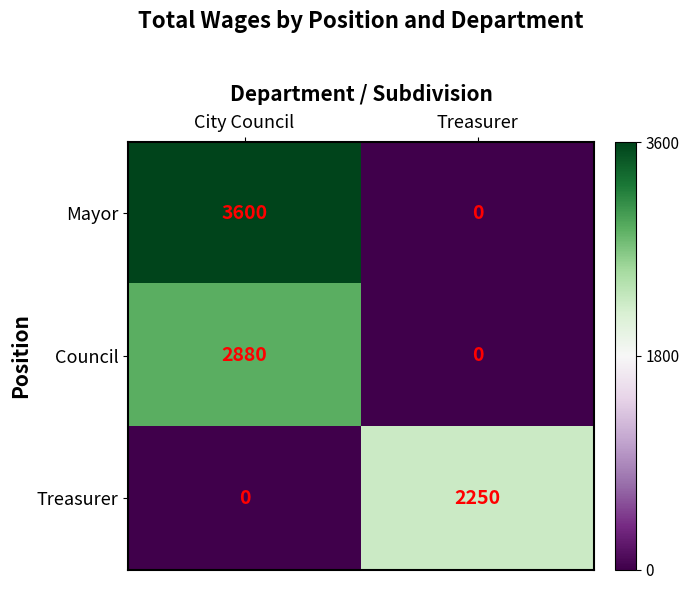

Reading left to right, list all the values displayed in this chart.

Mayor: 3600	0
Council: 2880	0
Treasurer: 0	2250